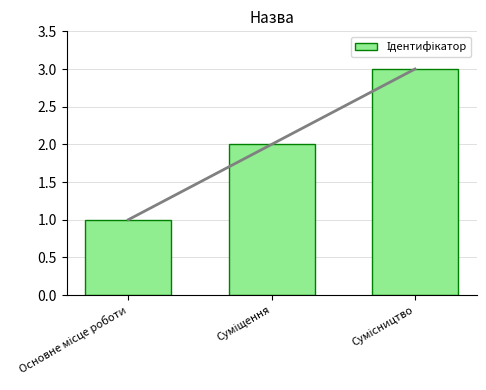

What is the label of the 1st bar from the right?

Сумісництво